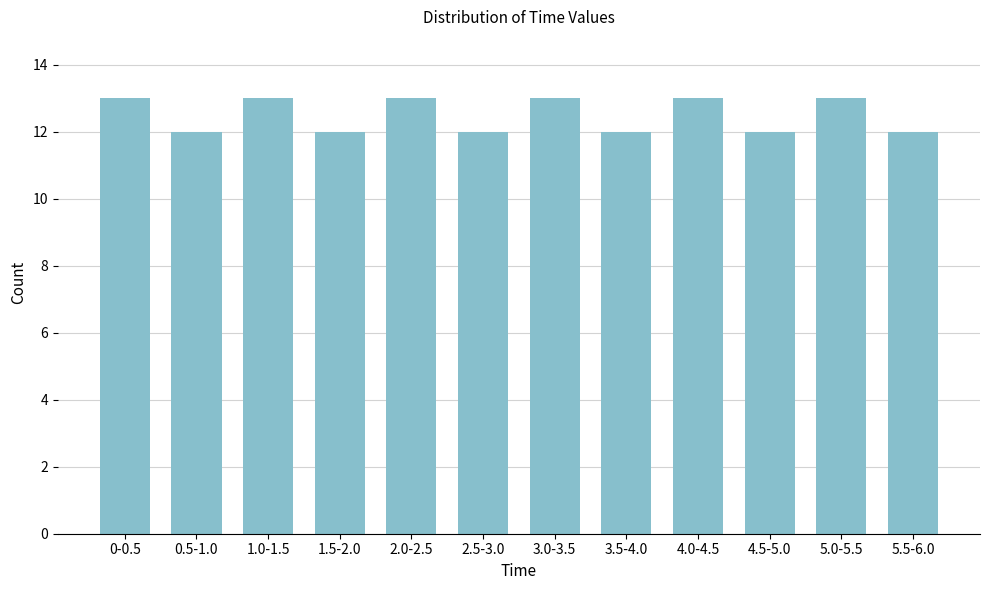

Reading left to right, extract all data points from this chart.

0-0.5=13	0.5-1.0=12	1.0-1.5=13	1.5-2.0=12	2.0-2.5=13	2.5-3.0=12	3.0-3.5=13	3.5-4.0=12	4.0-4.5=13	4.5-5.0=12	5.0-5.5=13	5.5-6.0=12